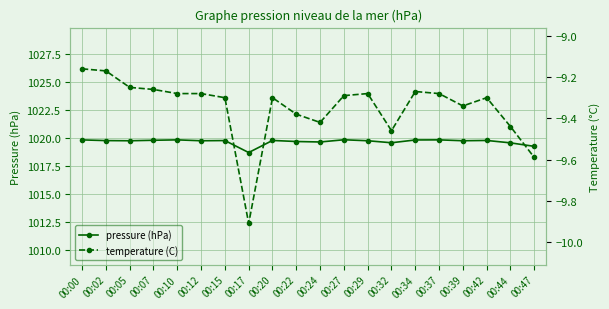

Where does the pressure (hPa) series first go above 1019?

00:00